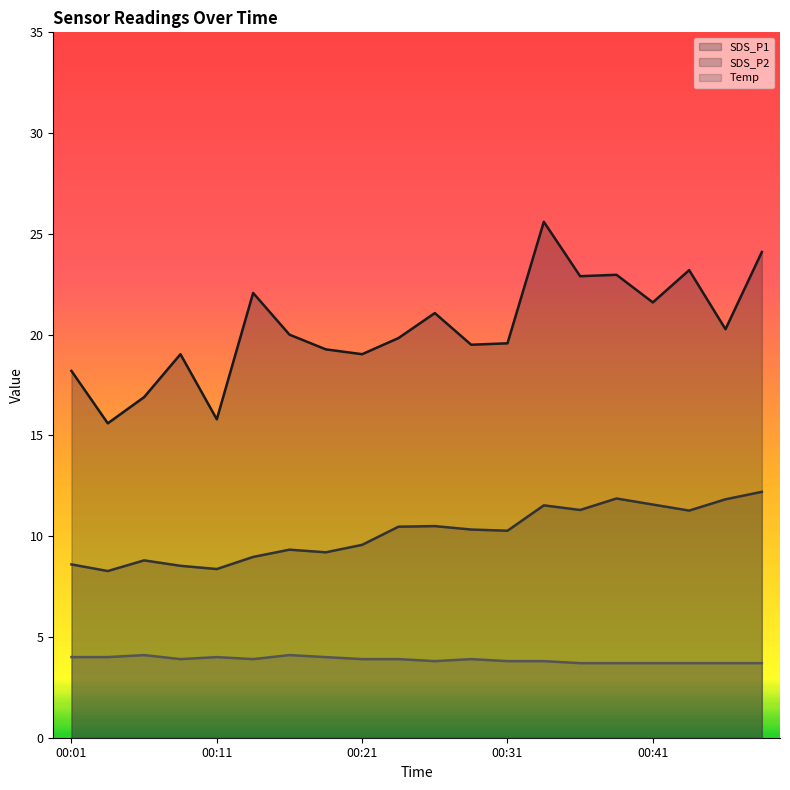

True or false: SDS_P2 has a value of 11.3 at 00:36.

True